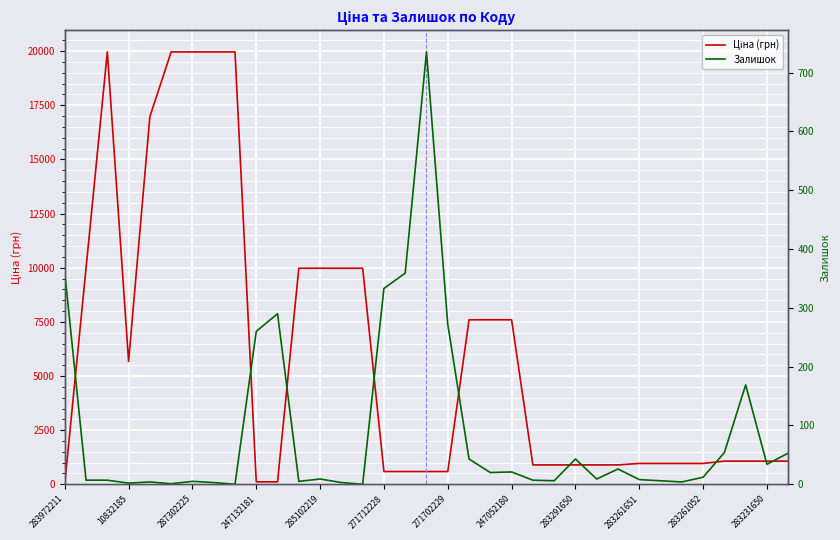

Which series has the largest total across all categories?

Ціна (грн)